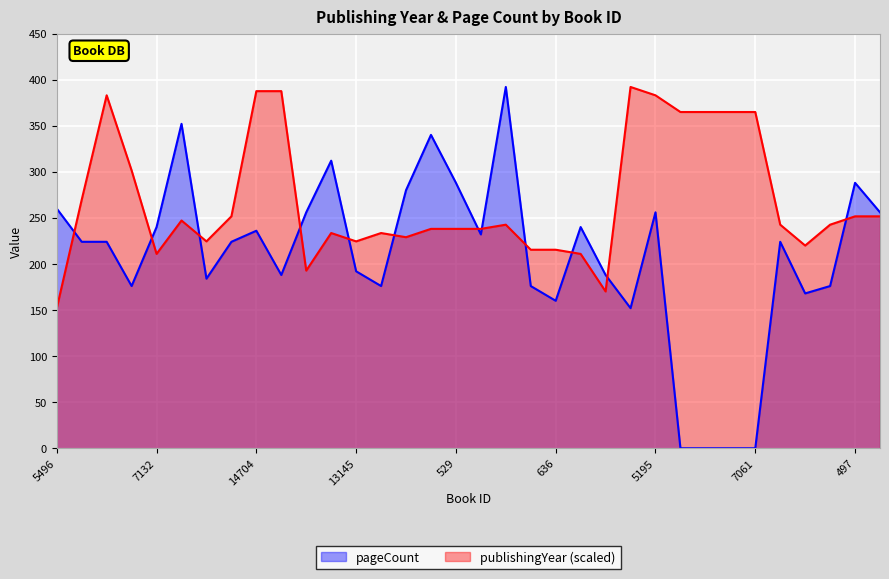

How many values in the pageCount series exceed 224?

15